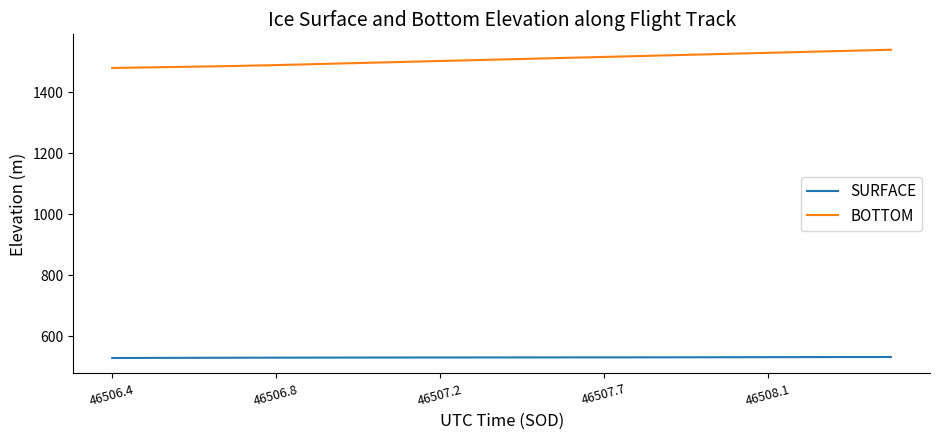

What are all the series names shown in the legend?

SURFACE, BOTTOM